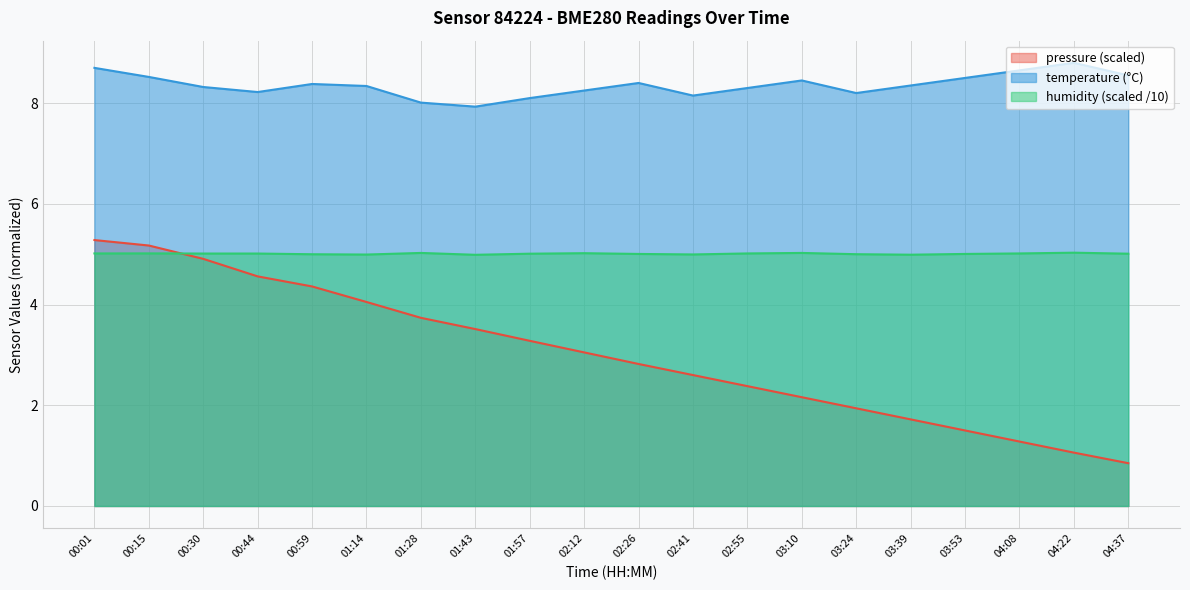

True or false: temperature and humidity intersect in this chart.

False